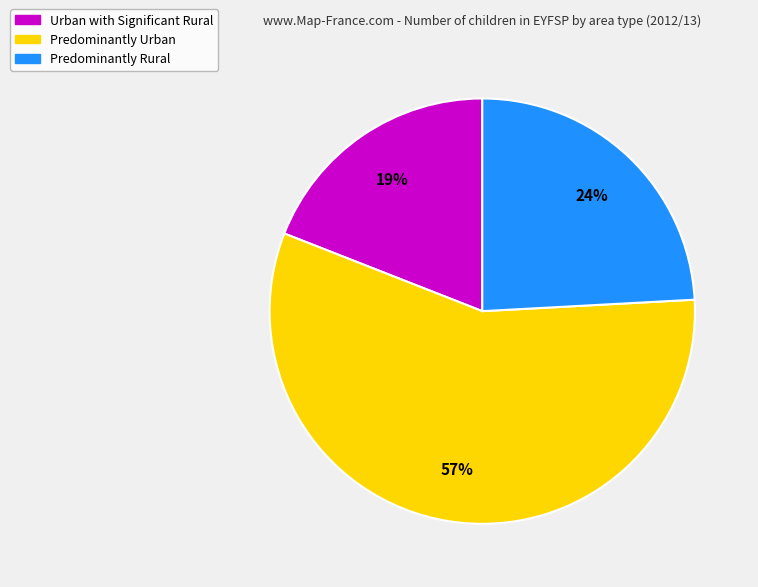

Which slice is the largest?

Predominantly Urban